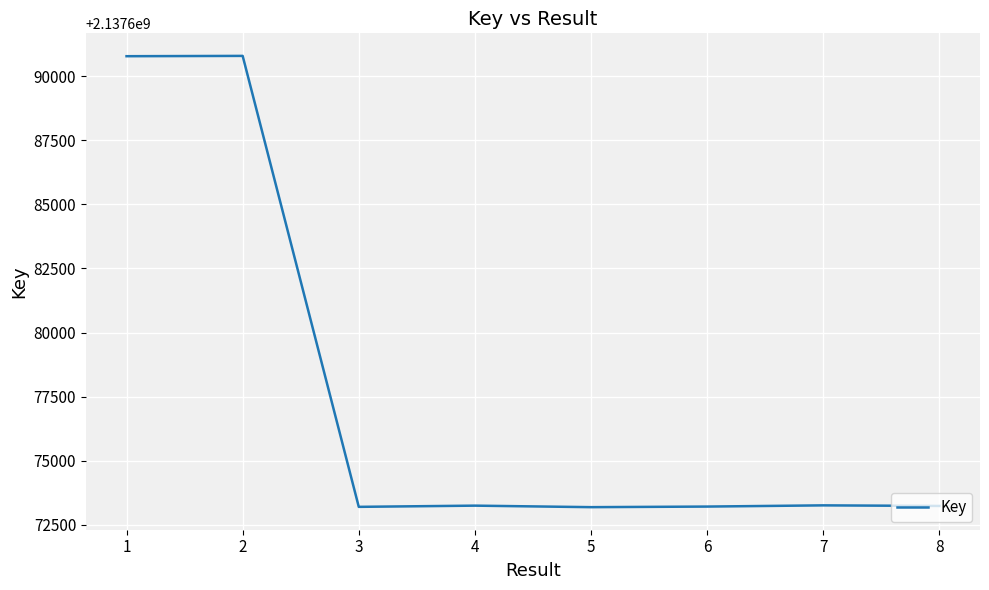

What is the ratio of the value at 1 to the value at 4?

1.0